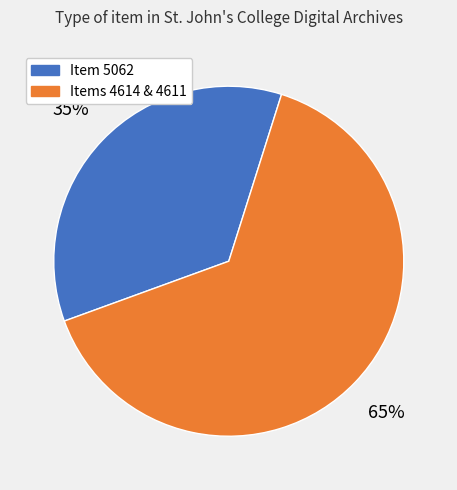

Is the sum of Item 5062 and Items 4614 & 4611 greater than half?

Yes